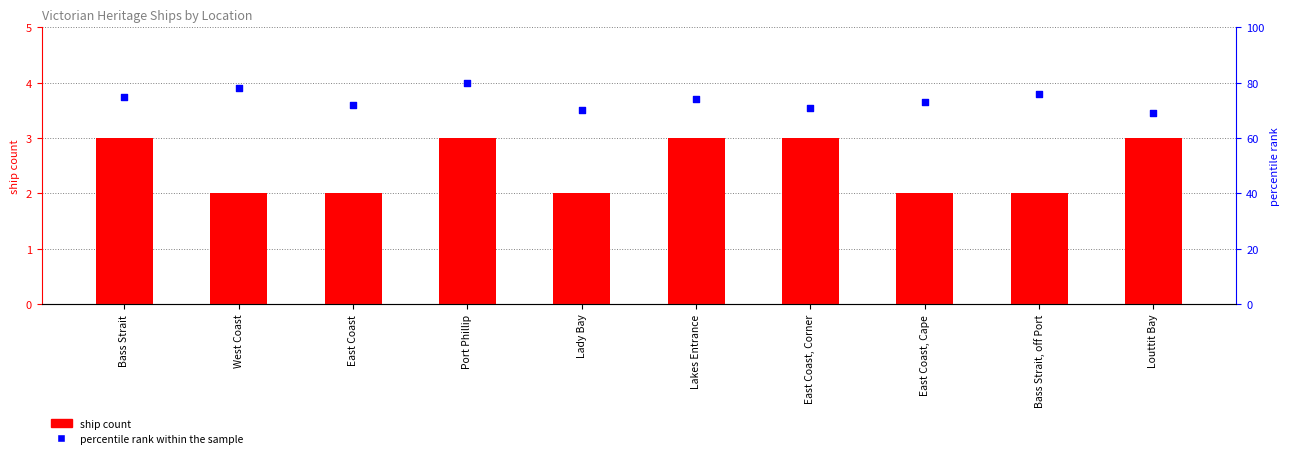

Which series has the largest total across all categories?

percentile rank within the sample